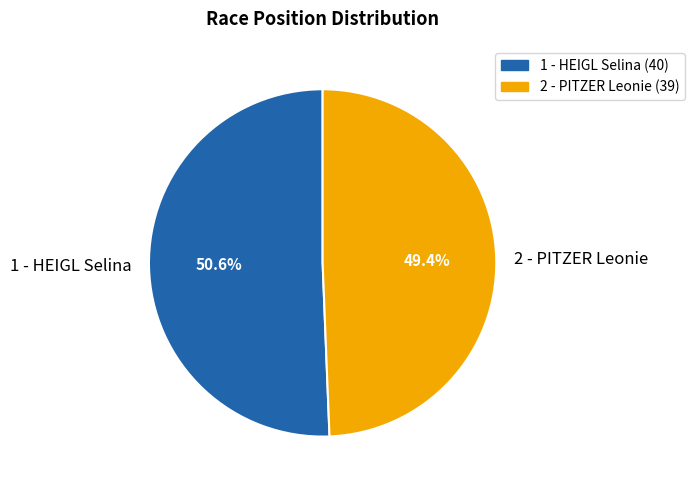

What percentage is the 2 - PITZER Leonie slice, to the nearest percent?

49%